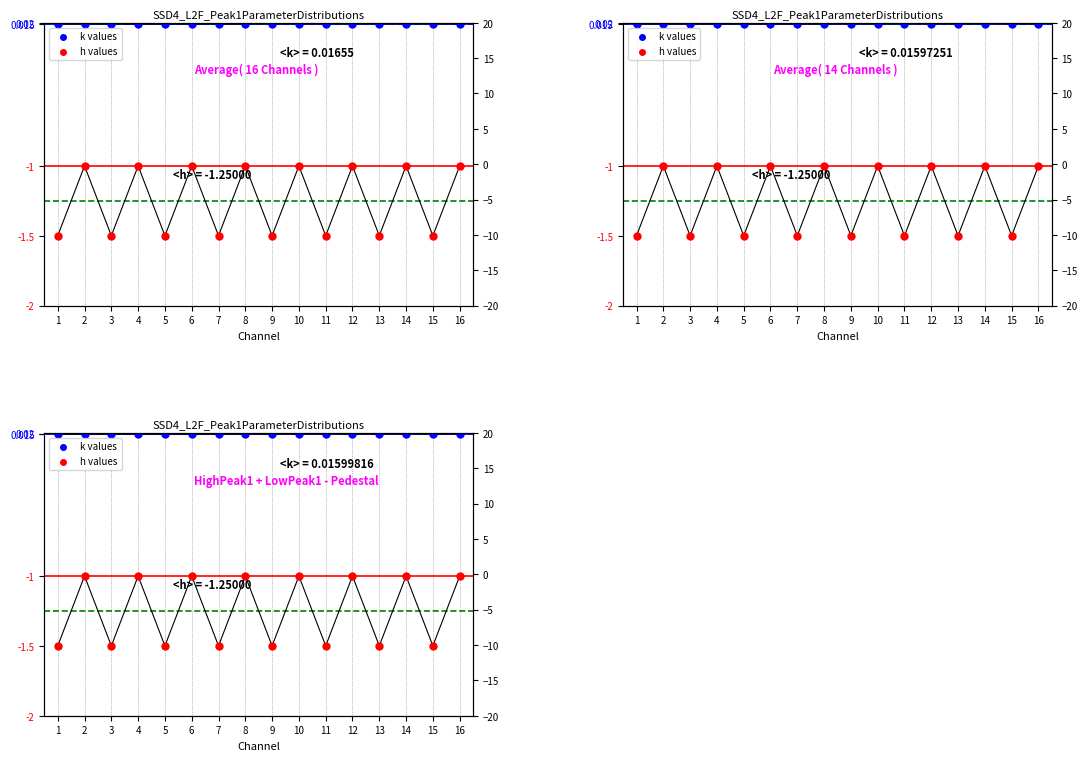

Which series reaches the minimum Y coordinate?

h values